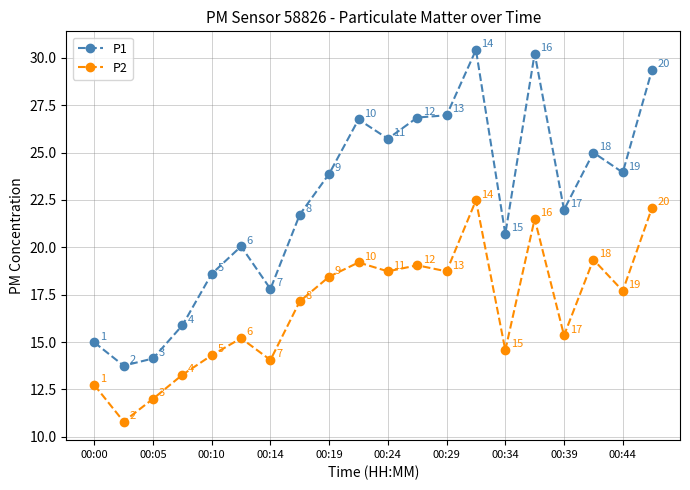

In P2, how many points are higher than both neighbors (excluding endpoints)?

6